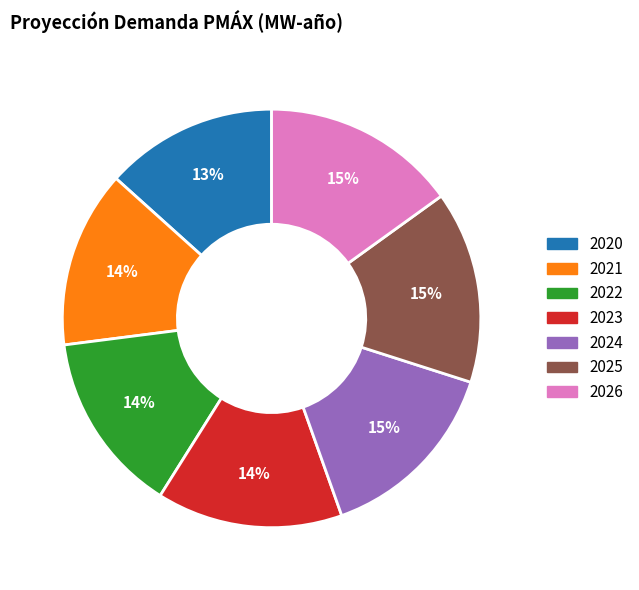

What is the ratio of the value at 2022 to the value at 2023?

1.0